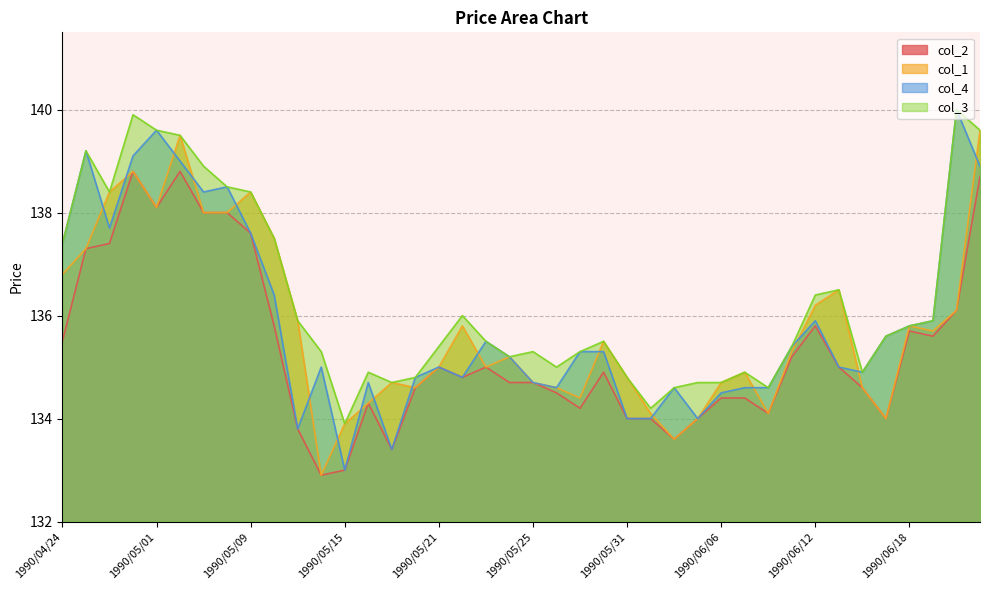

At which label does col_1 reach its minimum?

1990/05/14